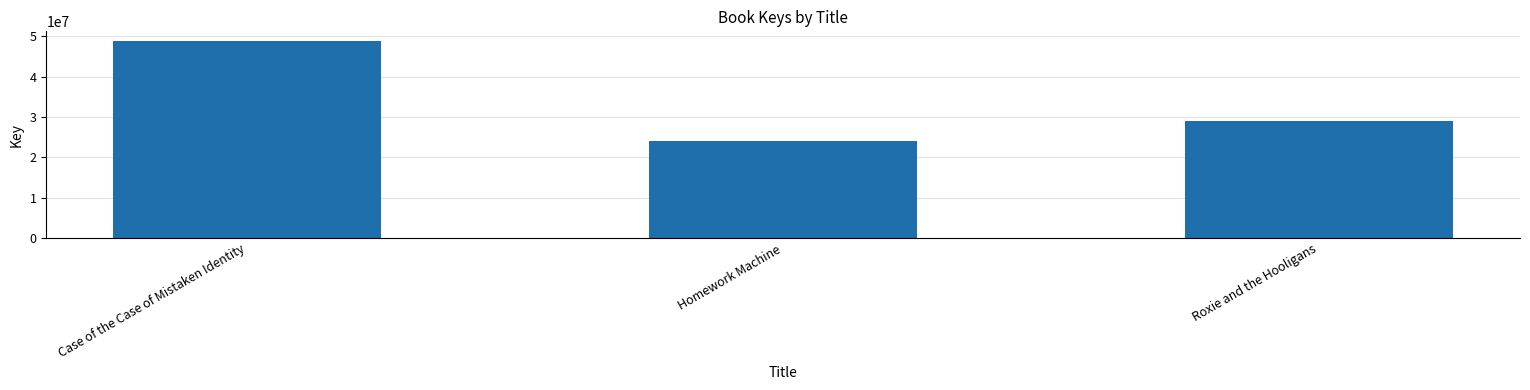

The chart shows a value of 18995742 at Roxie and the Hooligans. True or false?

False